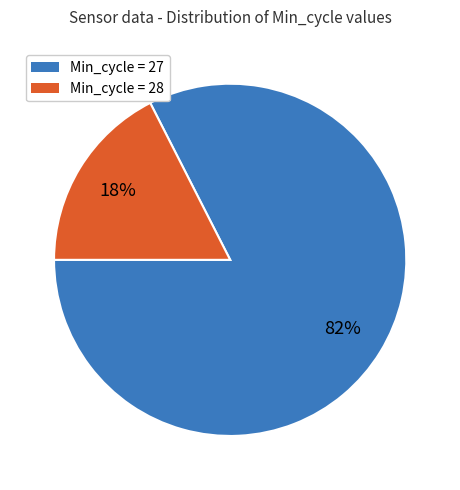

Is there a majority slice in this chart?

Yes